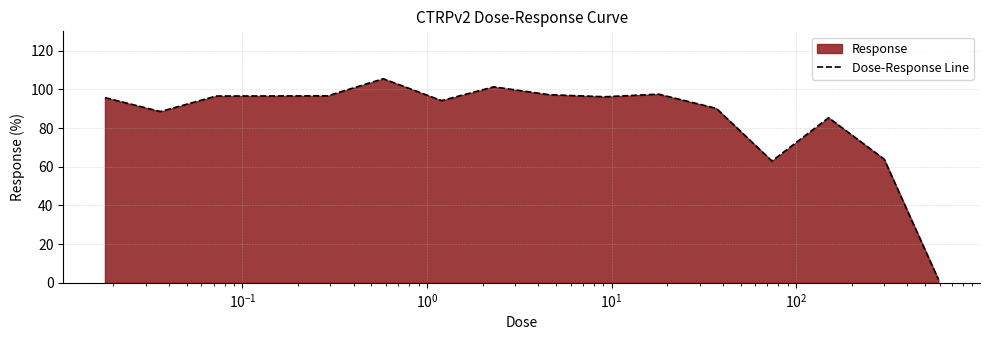

What is the difference between the maximum and minimum values?

103.7